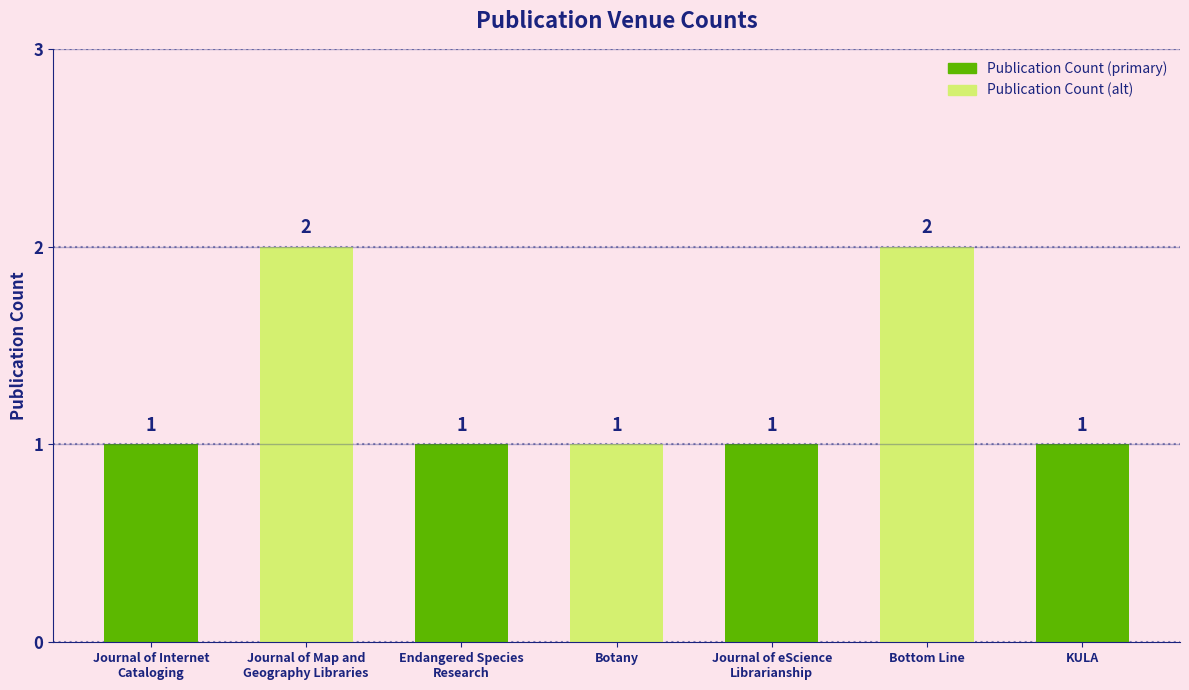

What is the value of the 6th bar from the left?

2